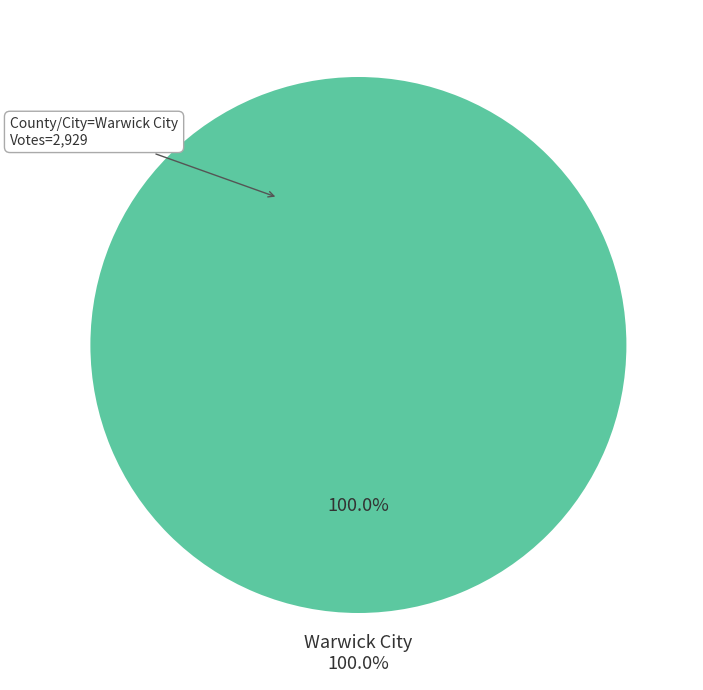

To the nearest percent, what portion does Warwick City represent?

100%